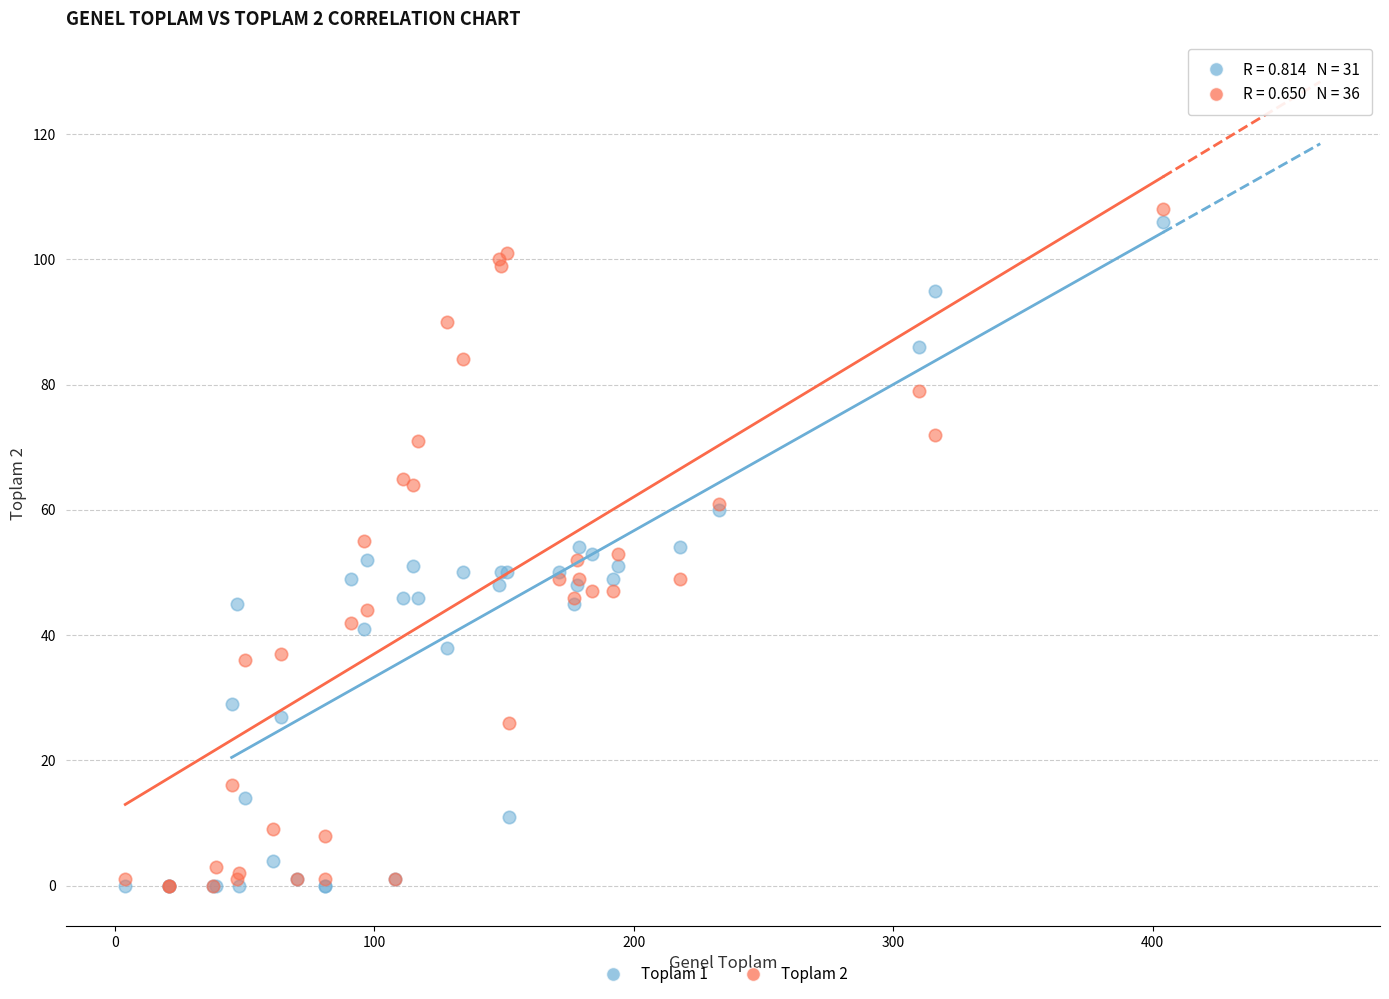

Which series has the largest Y range (max minus min)?

Toplam 2